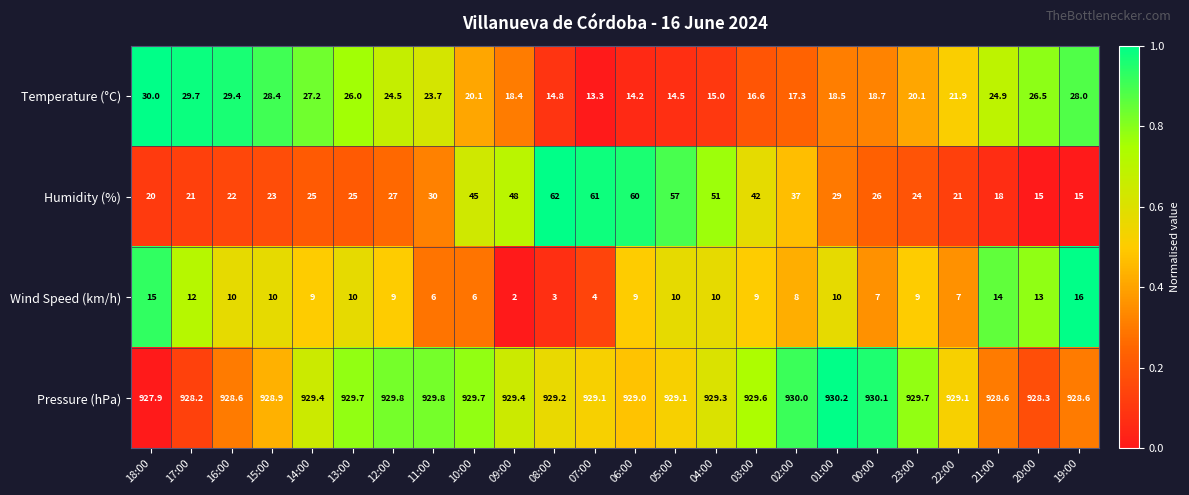

At which label does Pressure (hPa) reach its peak?

01:00